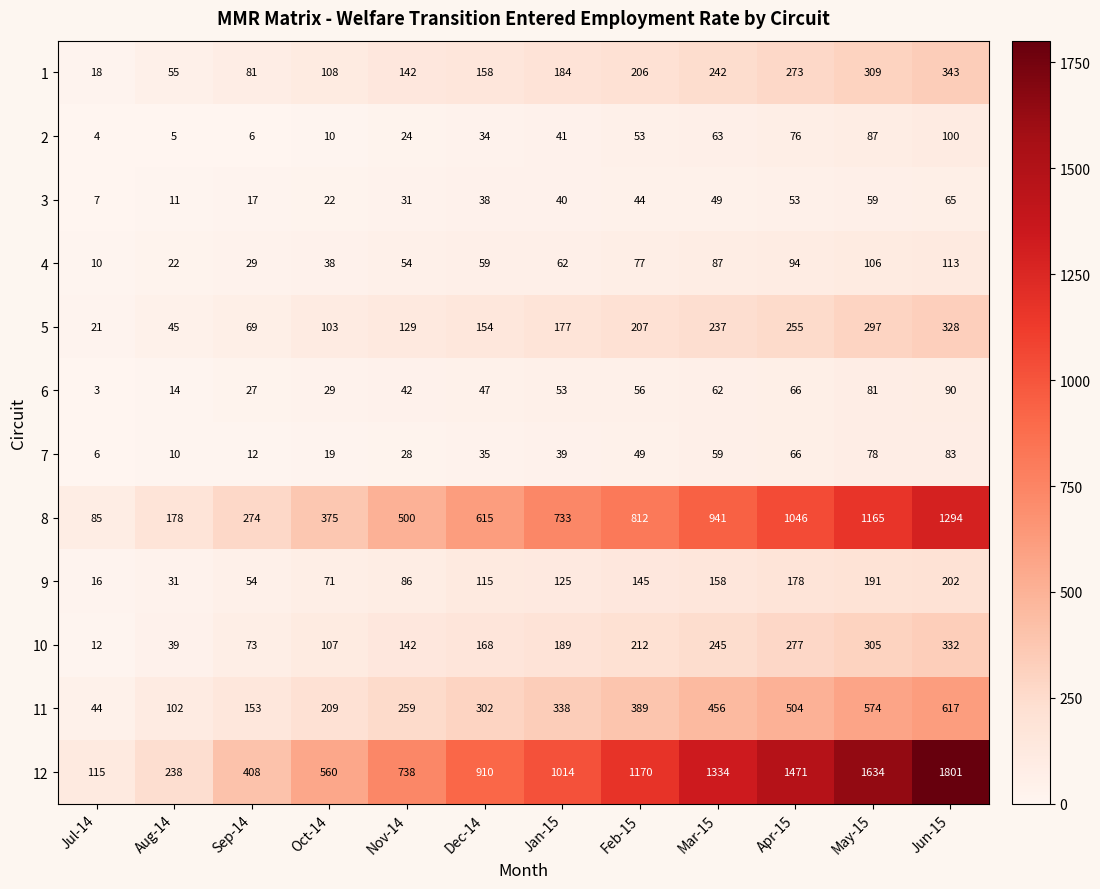

True or false: 12 has a value of 1801 at Jun-15.

True